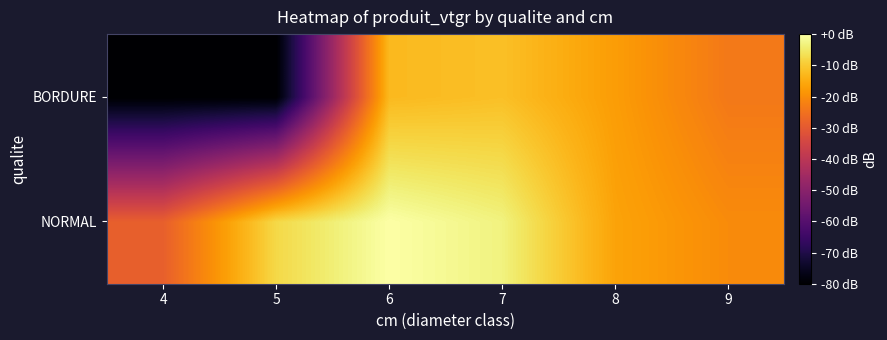

List the series in order of their overall mean, highest first.

NORMAL, BORDURE